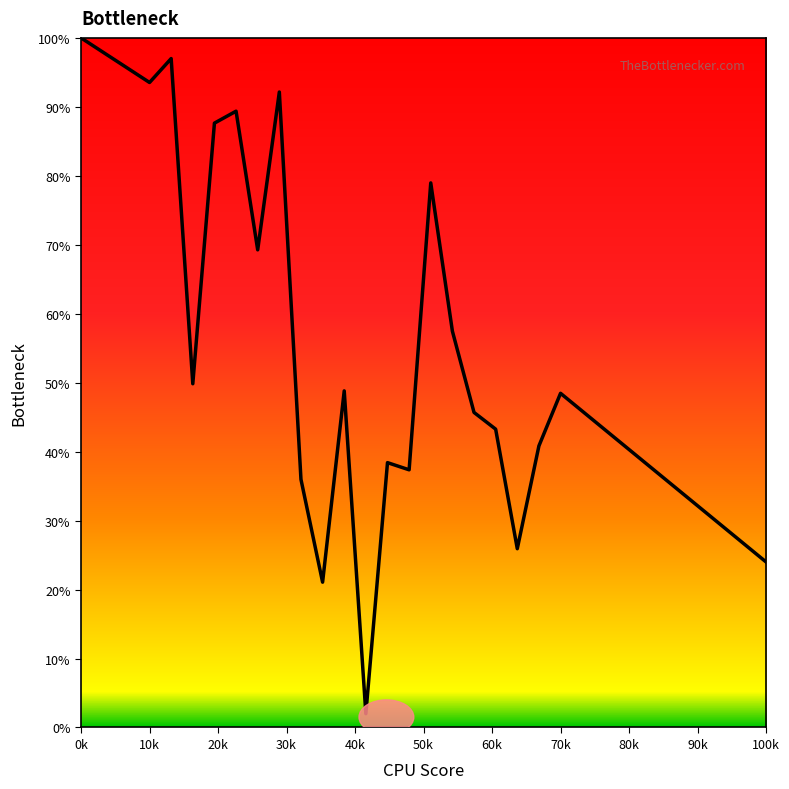

What is the greatest value displayed?

100.0